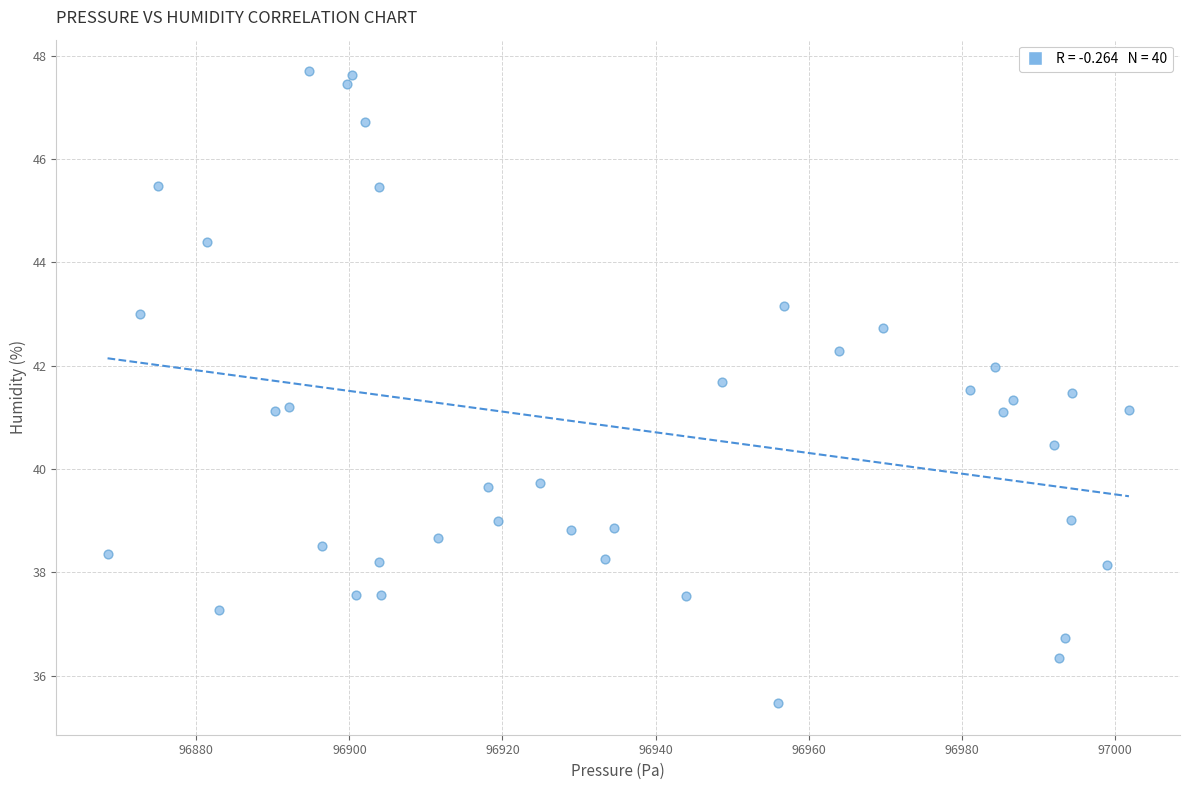

What is the range of Y values (max minus min)?

12.2